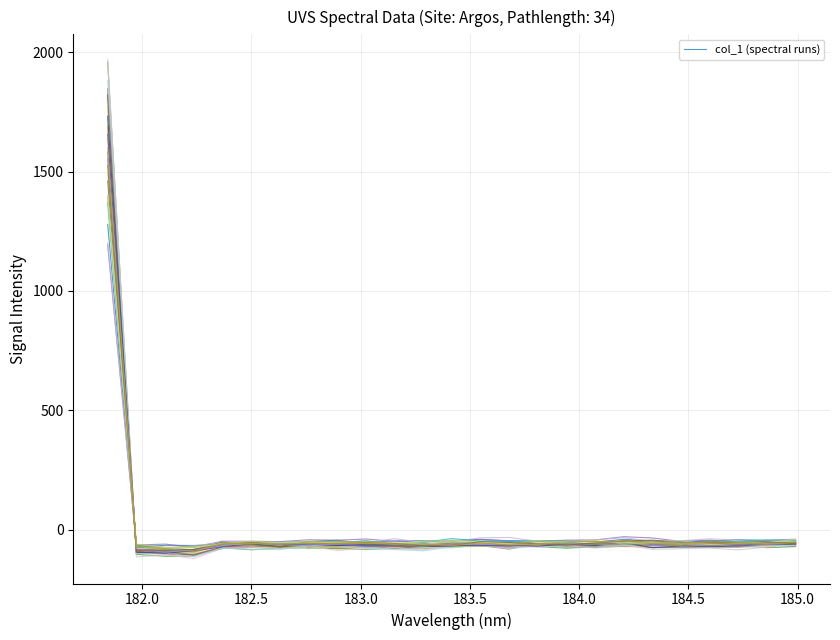

How many series are shown in this chart?

30